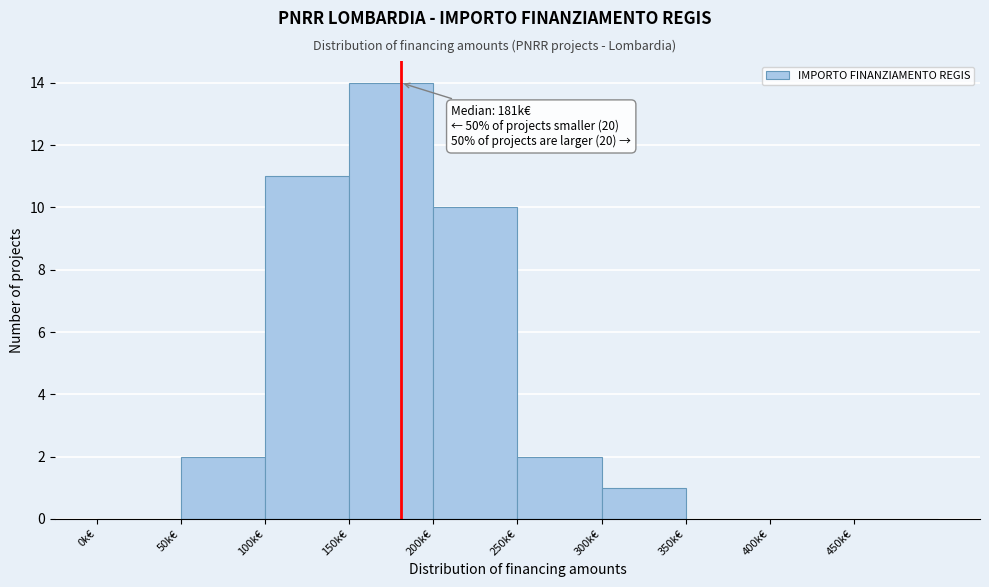

Reading left to right, extract all data points from this chart.

0k€=0	50k€=2	100k€=11	150k€=14	200k€=10	250k€=2	300k€=1	350k€=0	400k€=0	450k€=0